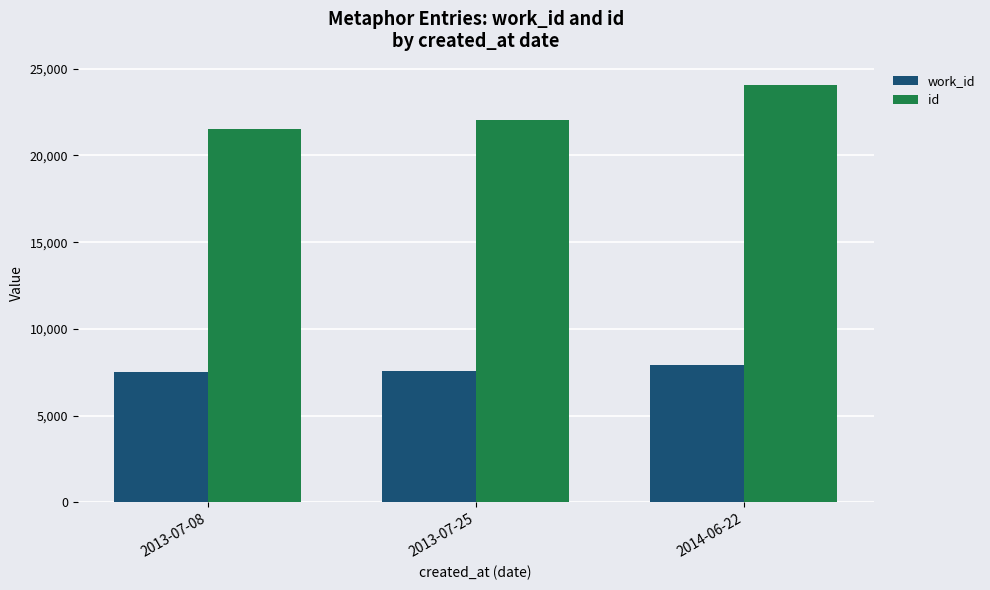

What is the highest value of the id series?

24087